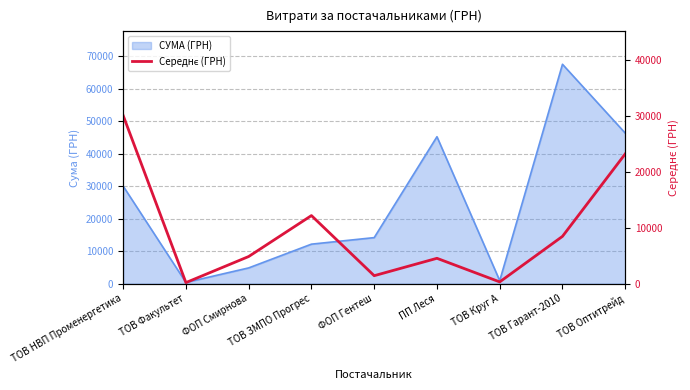

The СУМА (ГРН) series shows 7267.5 at ФОП Смирнова. True or false?

False